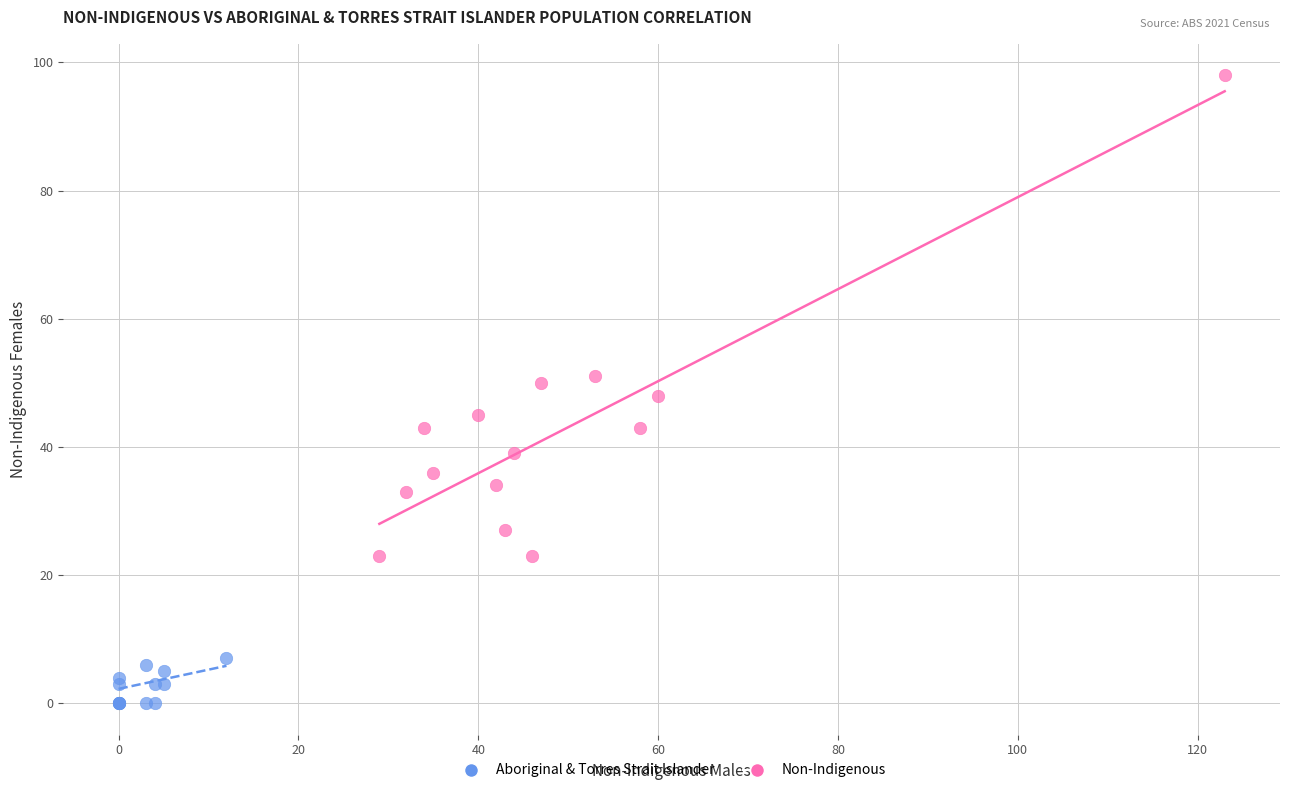

Which series contains the highest Y value?

Non-Indigenous